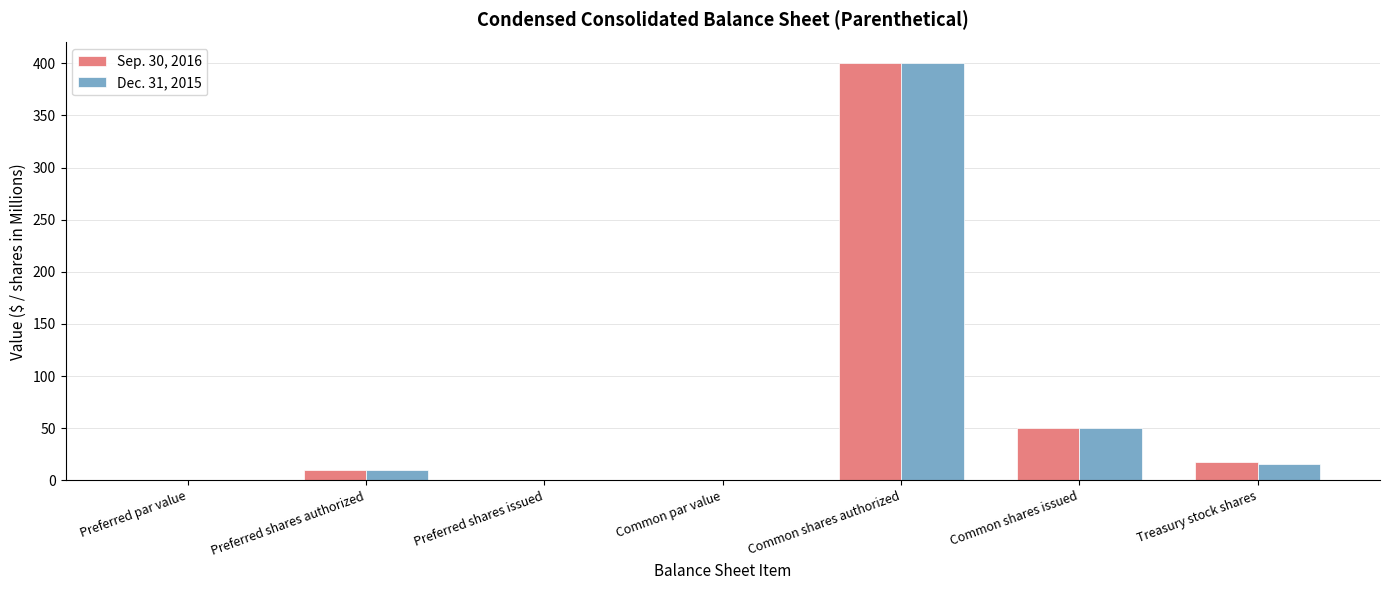

How many series are shown in this chart?

2